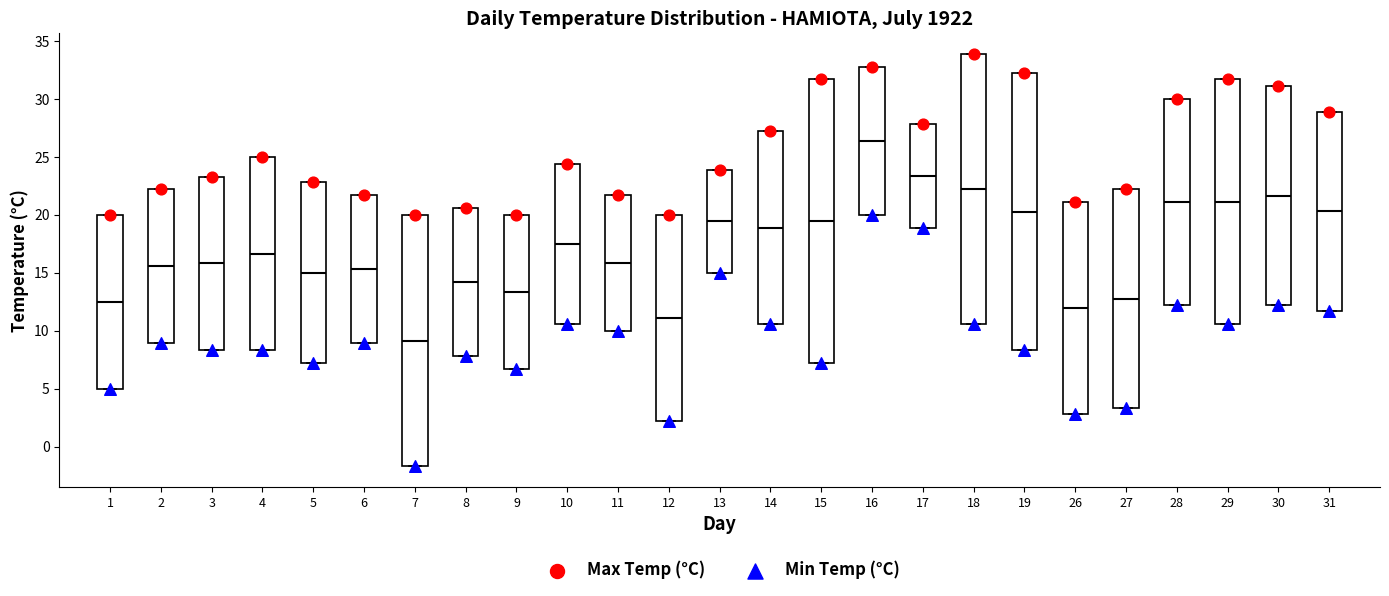

Which box has the lowest median line?

7